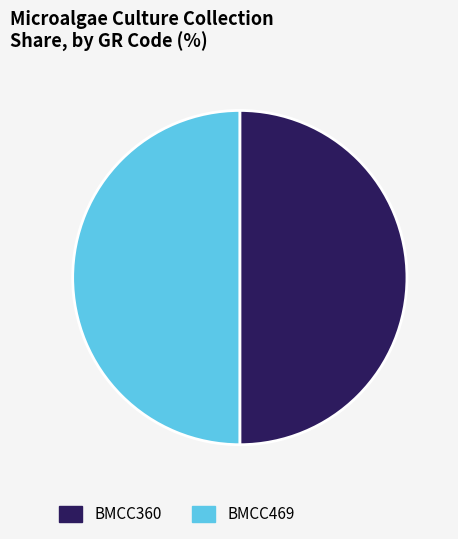

Is the sum of BMCC469 and BMCC360 greater than half?

Yes